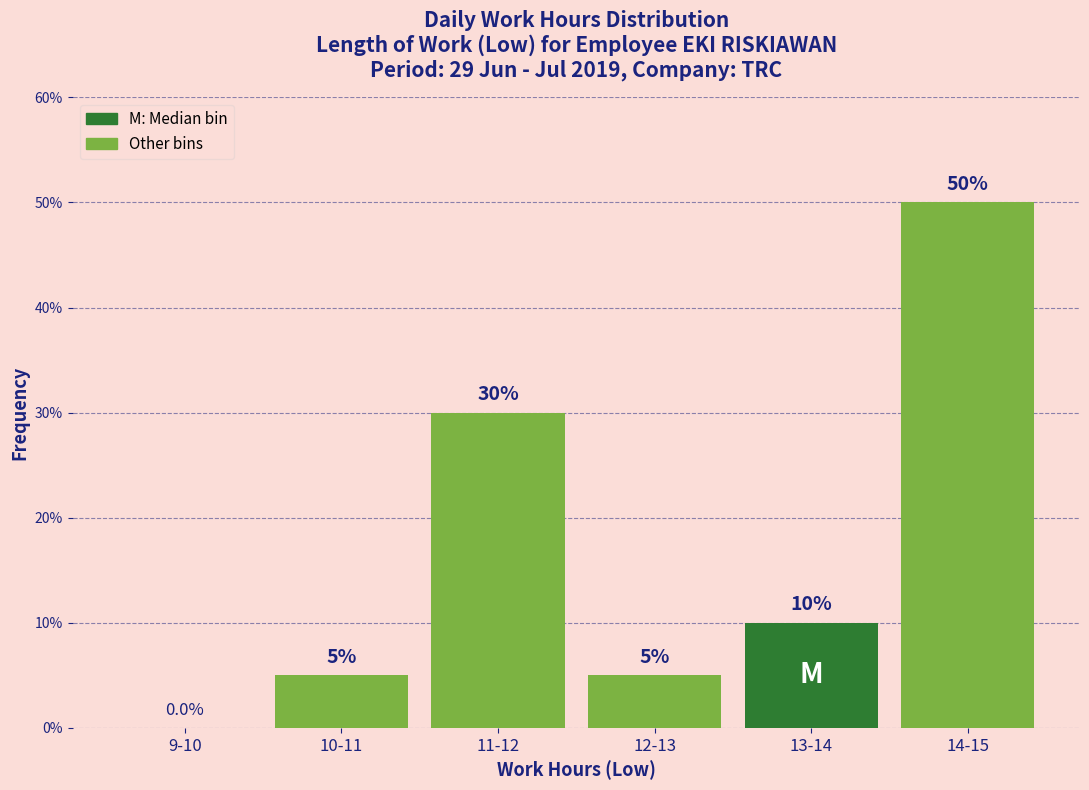

Reading right to left, what are all the values shown in this chart?

14-15=50	13-14=10	12-13=5	11-12=30	10-11=5	9-10=0